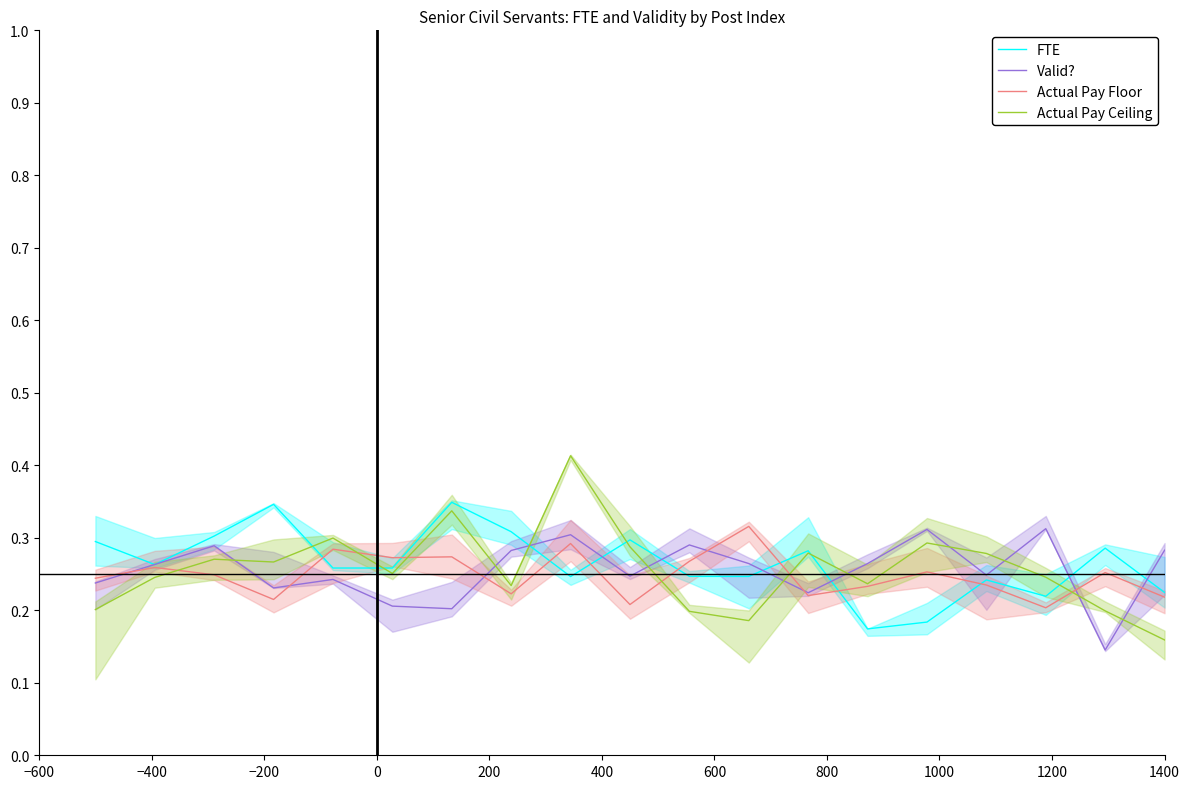

What is the difference between the maximum and minimum values in the Actual Pay Floor series?

0.1